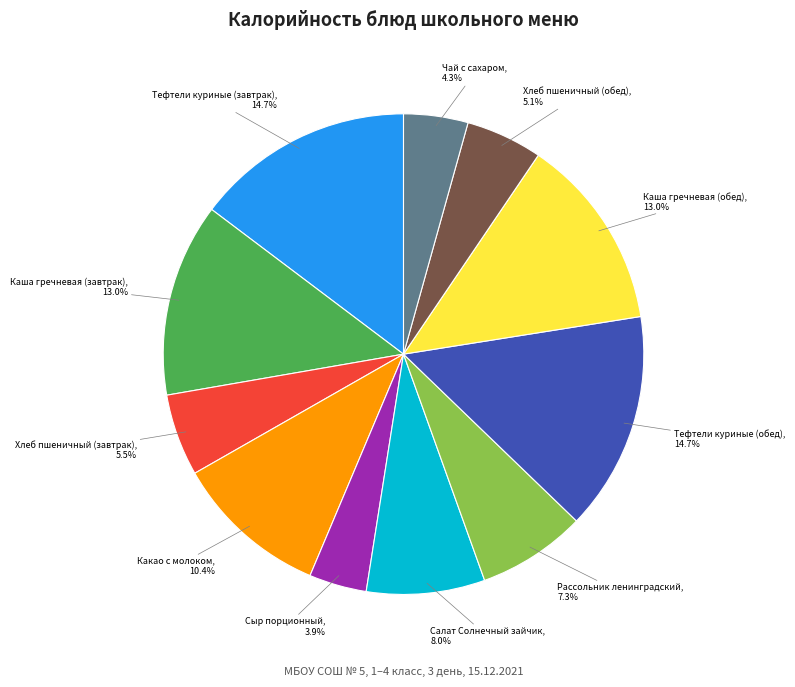

To the nearest percent, what percentage of the pie is Салат Солнечный зайчик?

8%